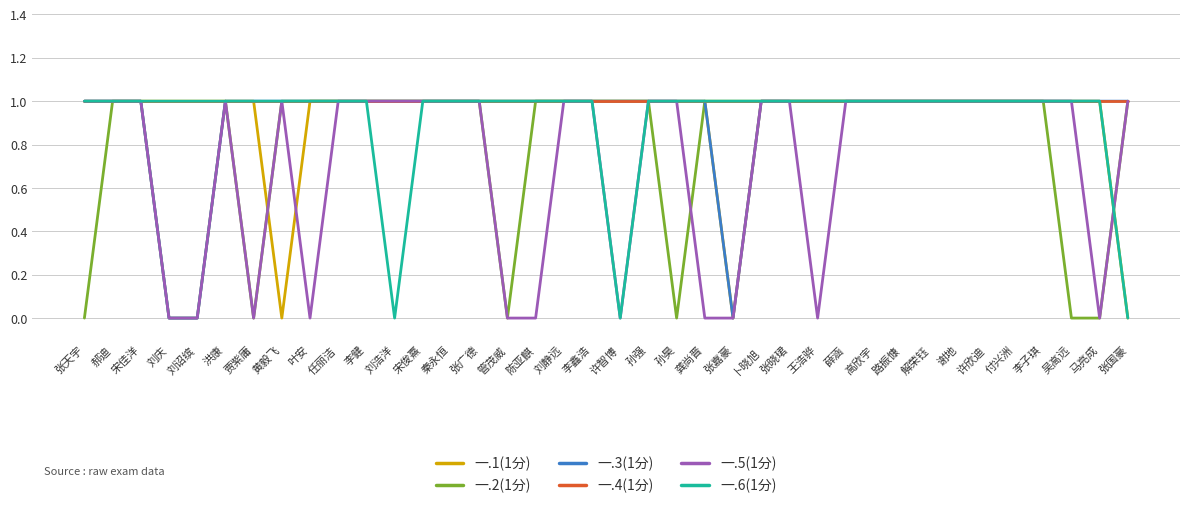

Reading right to left, list all the values displayed in this chart.

一.1(1分): 0	1	1	1	1	1	1	1	1	1	1	1	1	1	0	1	1	1	1	1	1	1	1	1	1	1	1	1	1	1	0	1	1	1	1	1	1	1
一.2(1分): 1	0	0	1	1	1	1	1	1	1	1	1	1	1	1	1	0	1	1	1	1	1	0	1	1	1	1	1	1	1	1	0	1	0	0	1	1	0
一.3(1分): 1	1	1	1	1	1	1	1	1	1	1	1	1	1	0	1	1	1	1	1	1	1	1	1	1	1	1	1	1	1	1	1	1	0	0	1	1	1
一.4(1分): 1	1	1	1	1	1	1	1	1	1	1	1	1	1	1	1	1	1	1	1	1	1	1	1	1	1	1	1	1	1	1	1	1	1	1	1	1	1
一.5(1分): 1	0	1	1	1	1	1	1	1	1	1	0	1	1	0	0	1	1	0	1	1	0	0	1	1	1	1	1	1	0	1	0	1	0	0	1	1	1
一.6(1分): 0	1	1	1	1	1	1	1	1	1	1	1	1	1	1	1	1	1	0	1	1	1	1	1	1	1	0	1	1	1	1	1	1	1	1	1	1	1